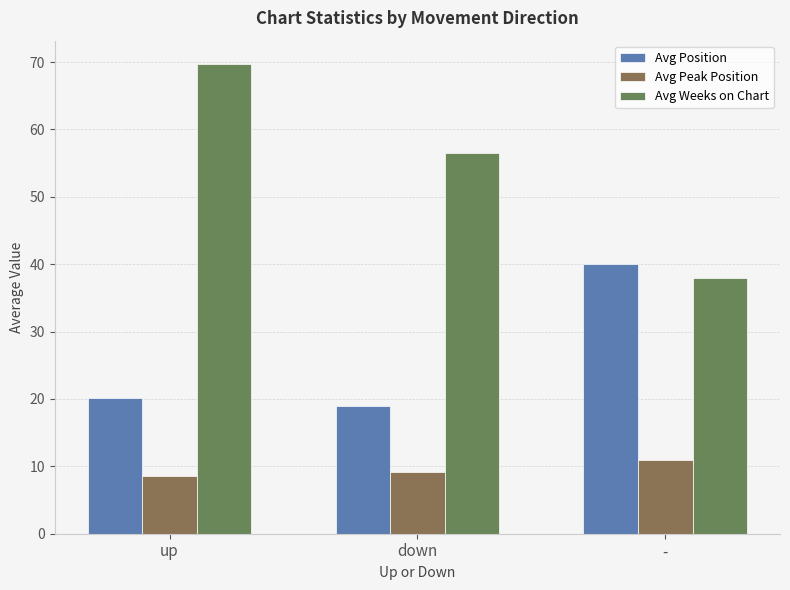

At which category is the sum across all series the highest?

up